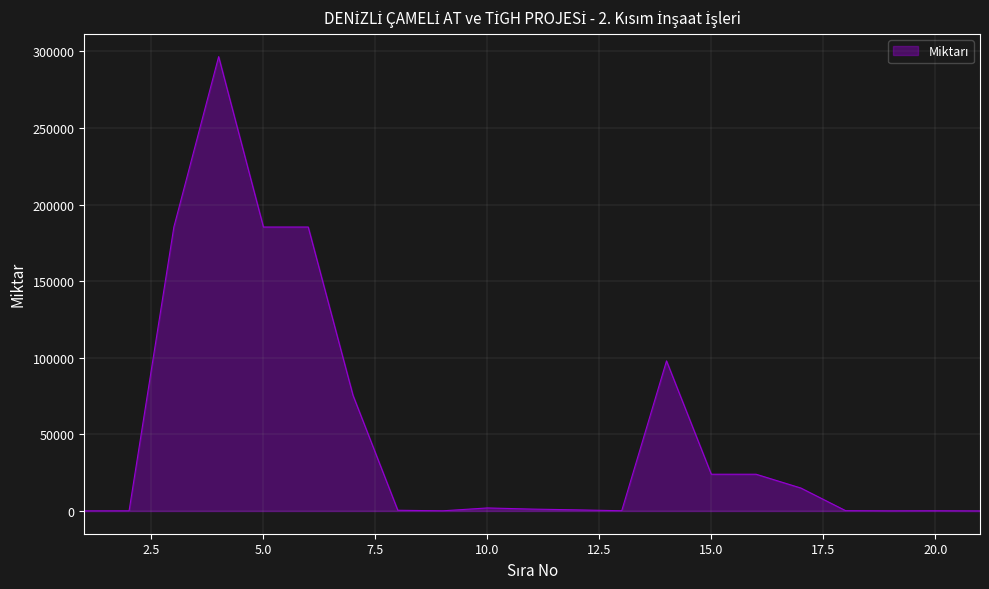

What is the average value?

52124